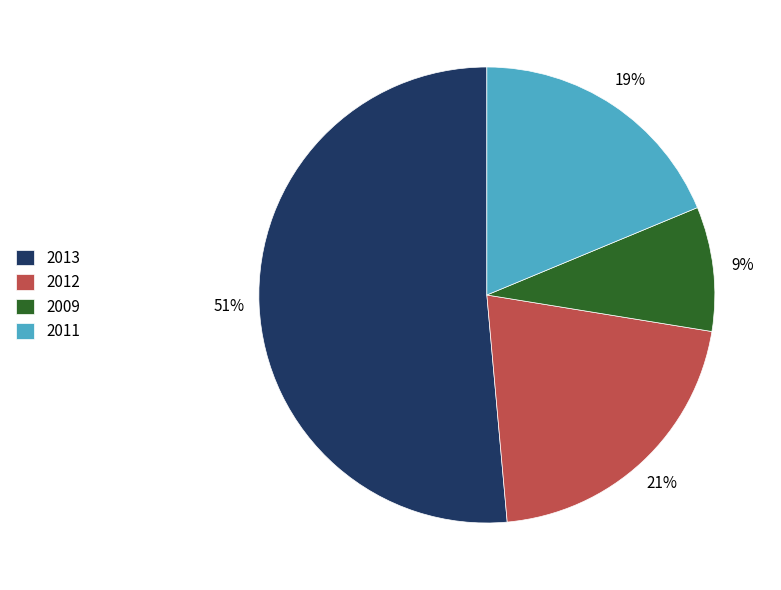

Which slice is the smallest?

2009